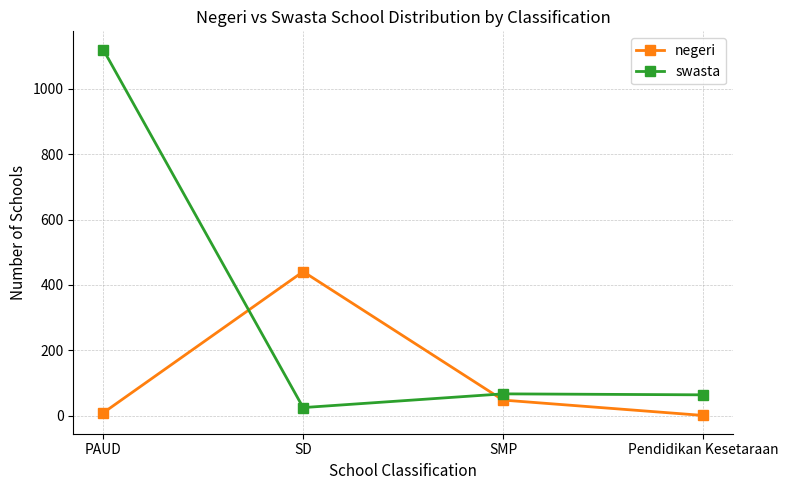

Is this an area chart (filled region under the line)?

No